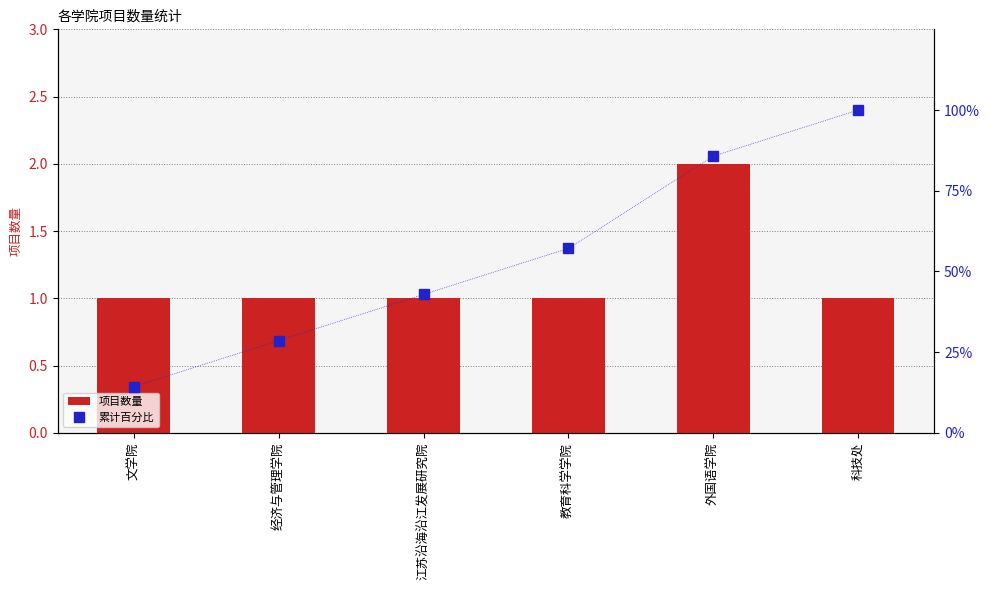

What is the spread (max minus min) of values at 外国语学院?

83.7